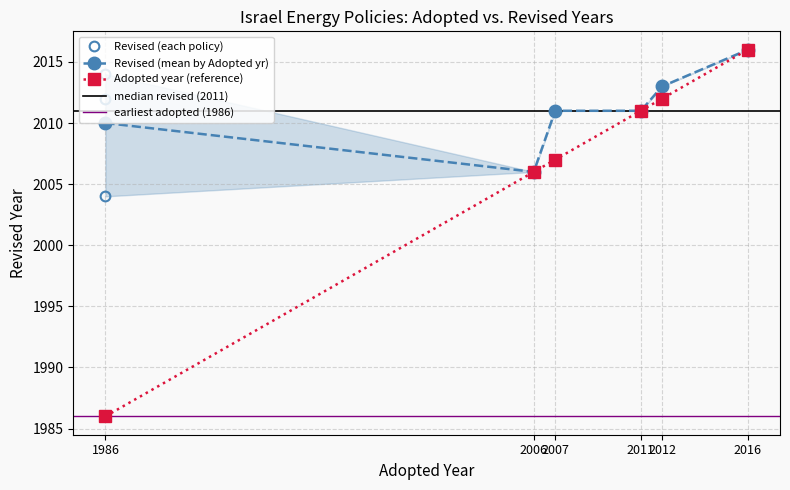

At which label does the data first exceed 2011?

2012